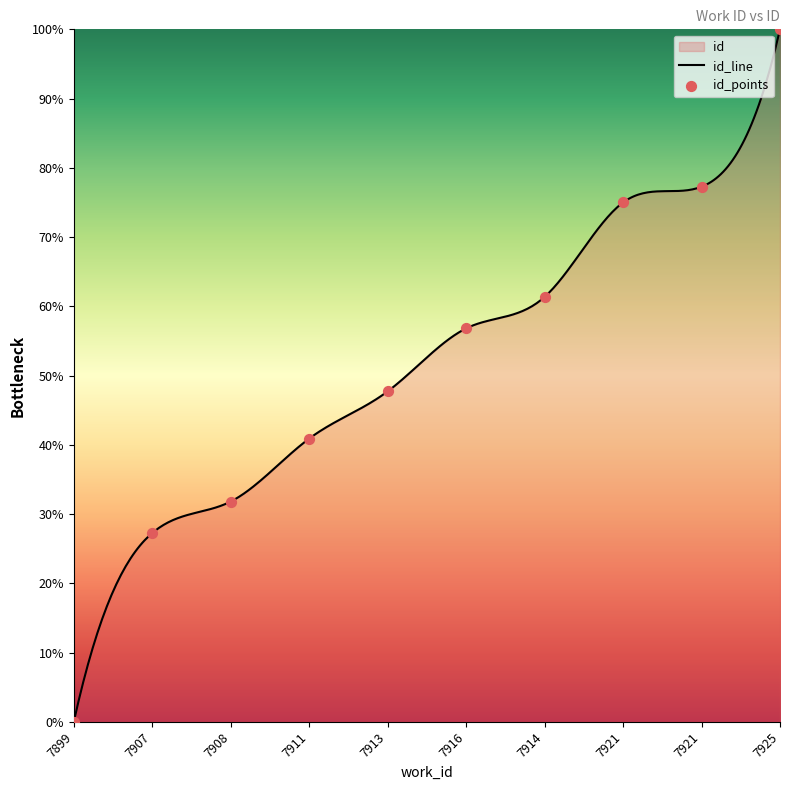

Approximately how many times larger is the value at 7921 compared to 7908?

2.4